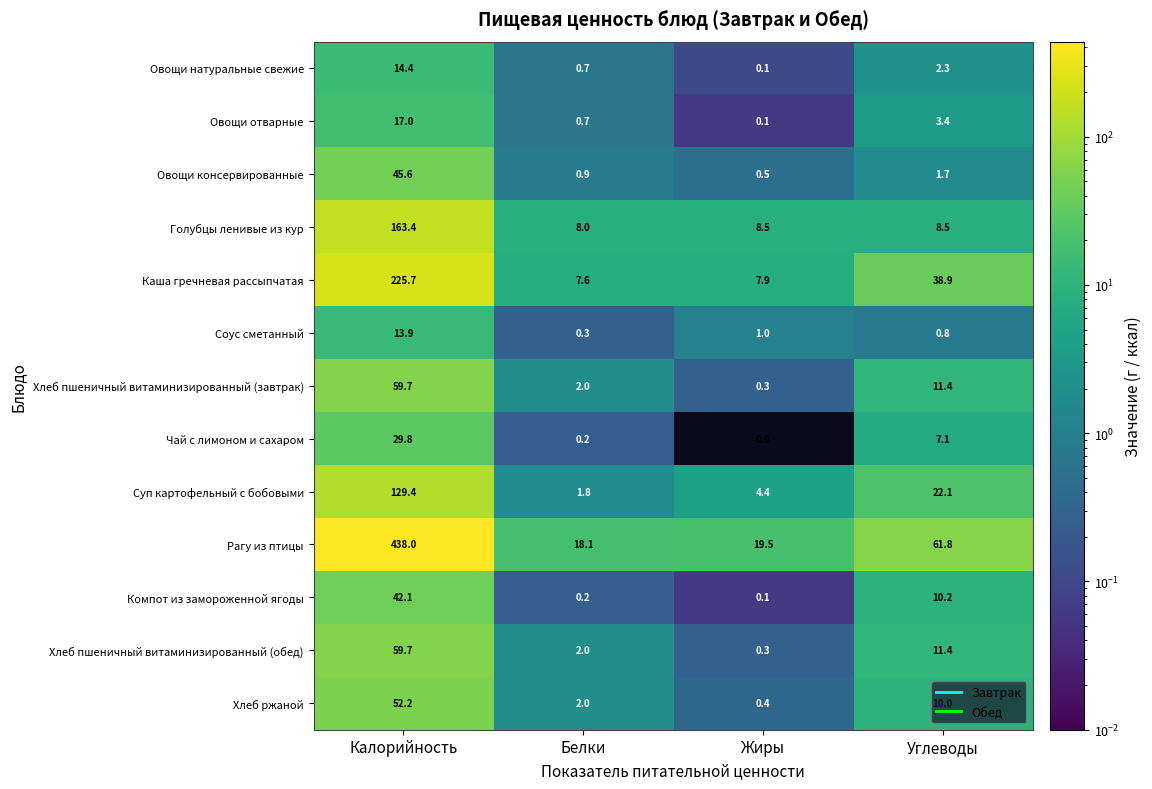

List the labels in order of Каша гречневая рассыпчатая value, smallest first.

Белки, Жиры, Углеводы, Калорийность